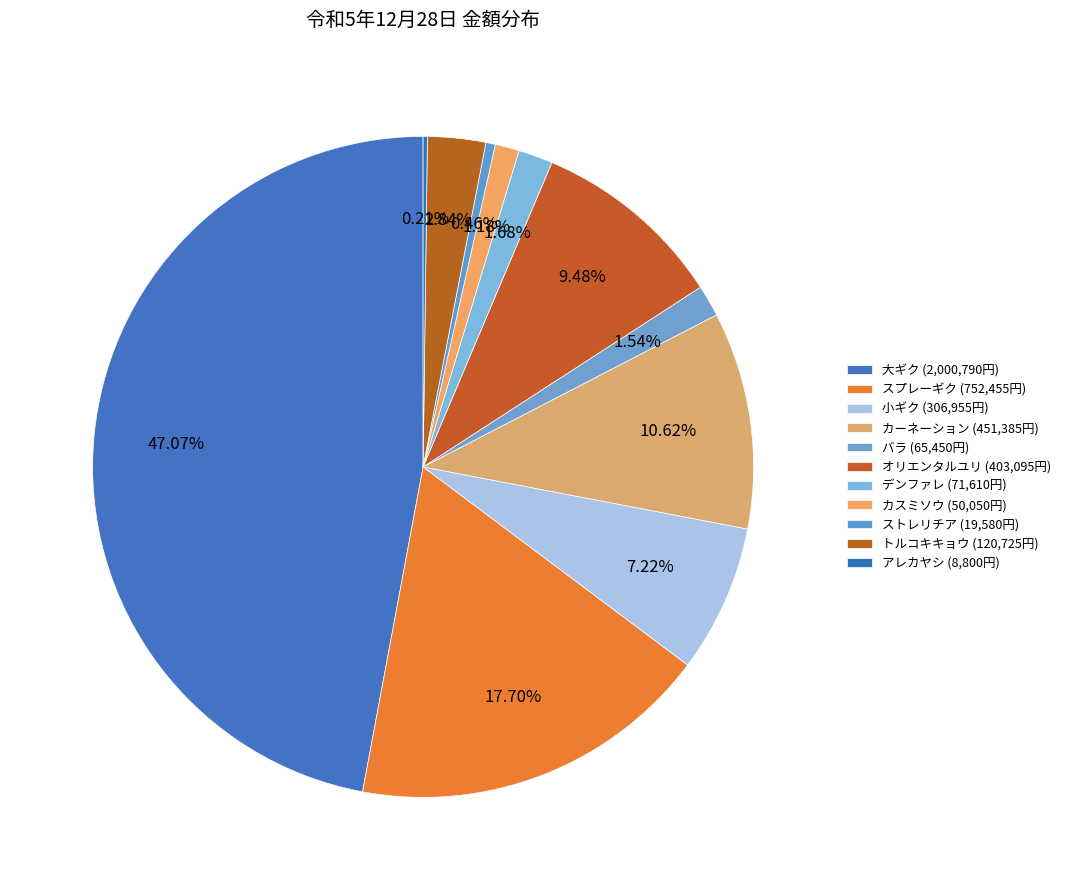

To the nearest percent, what is the combined percentage of 大ギク and カーネーション?

58%